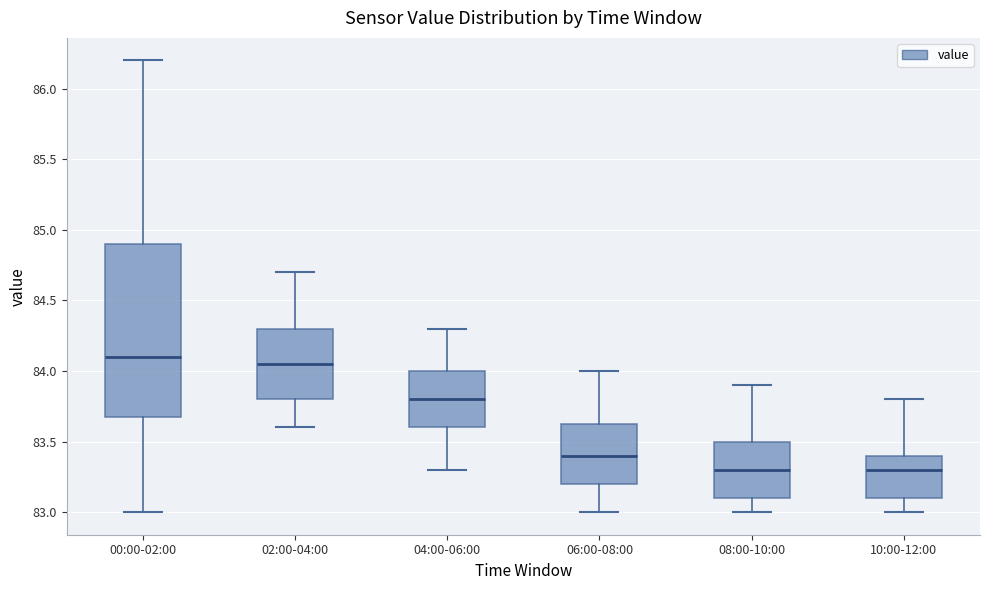

Which box is the tallest, from its lower edge to its upper edge?

00:00-02:00